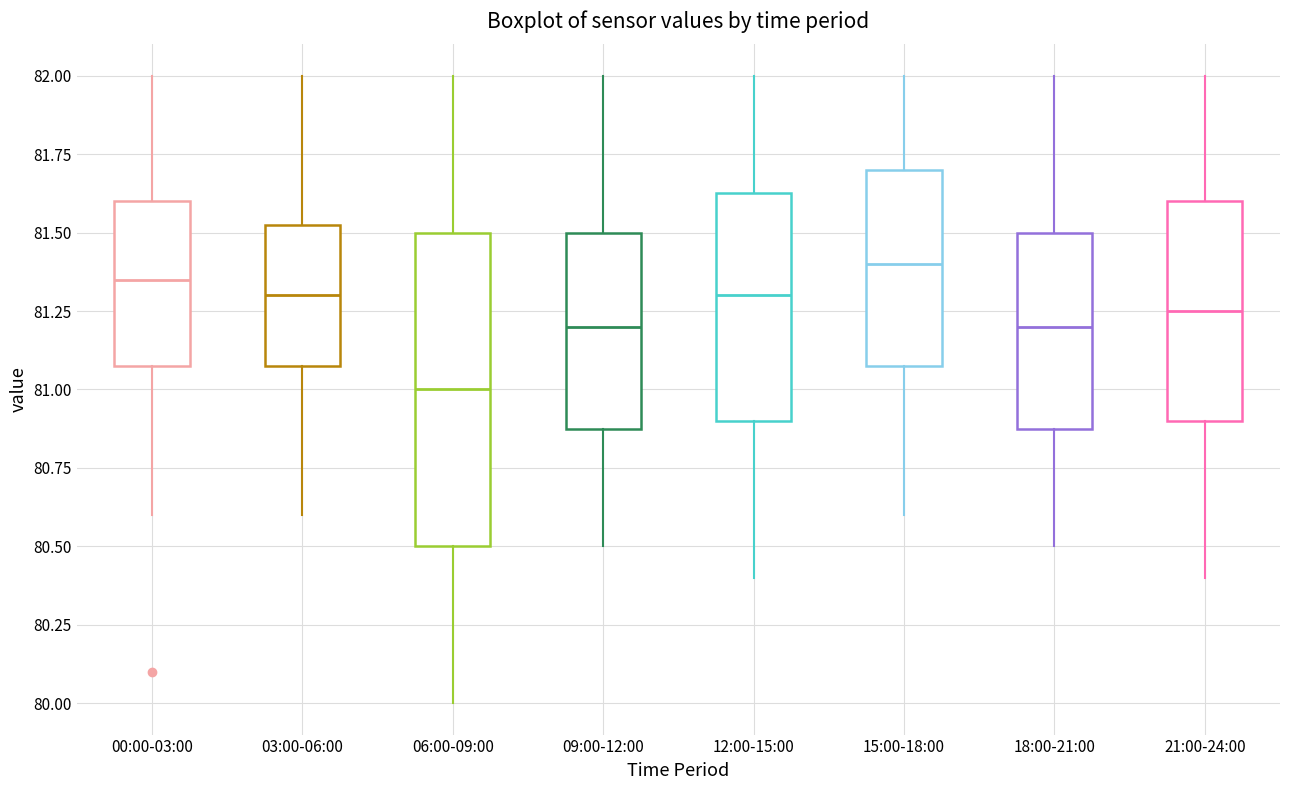

Where does the median line of the box for 21:00-24:00 sit on the y-axis? The values are not printed on the chart, so give them approximately, as read against the axis.

81.25